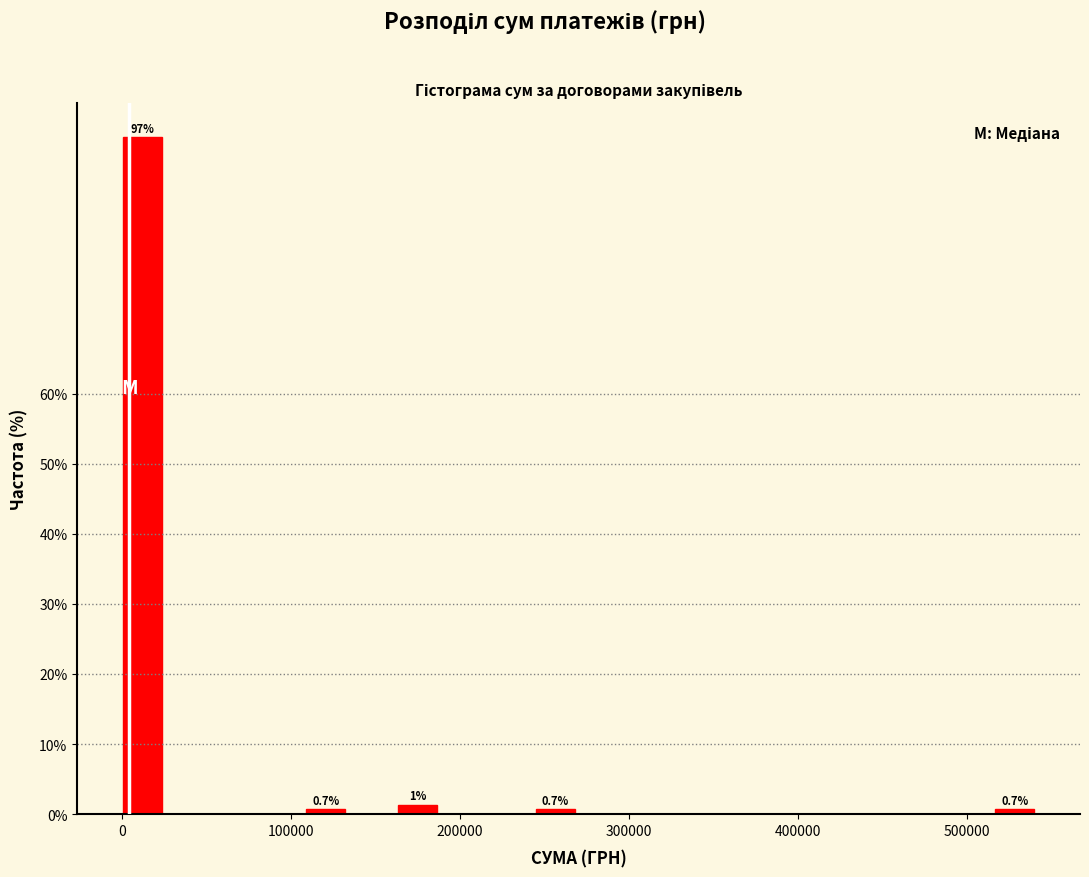

Around what value on the x-axis is the tallest bar? Give the approximate position of its centre, as read against the axis.

10000